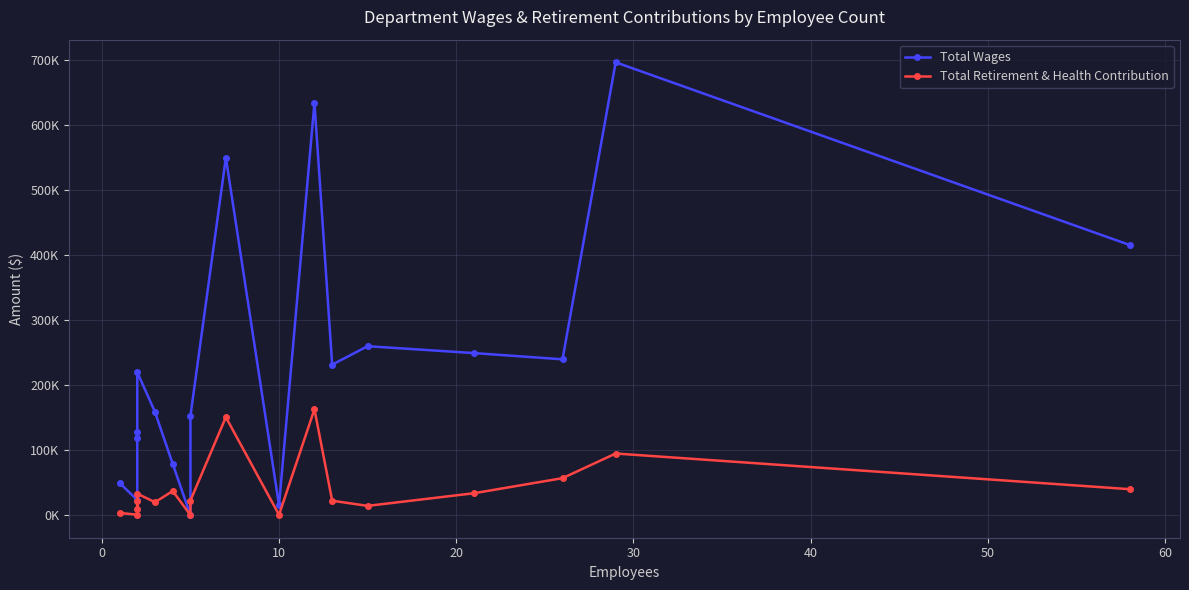

True or false: Total Retirement & Health Contribution and Total Wages intersect in this chart.

False